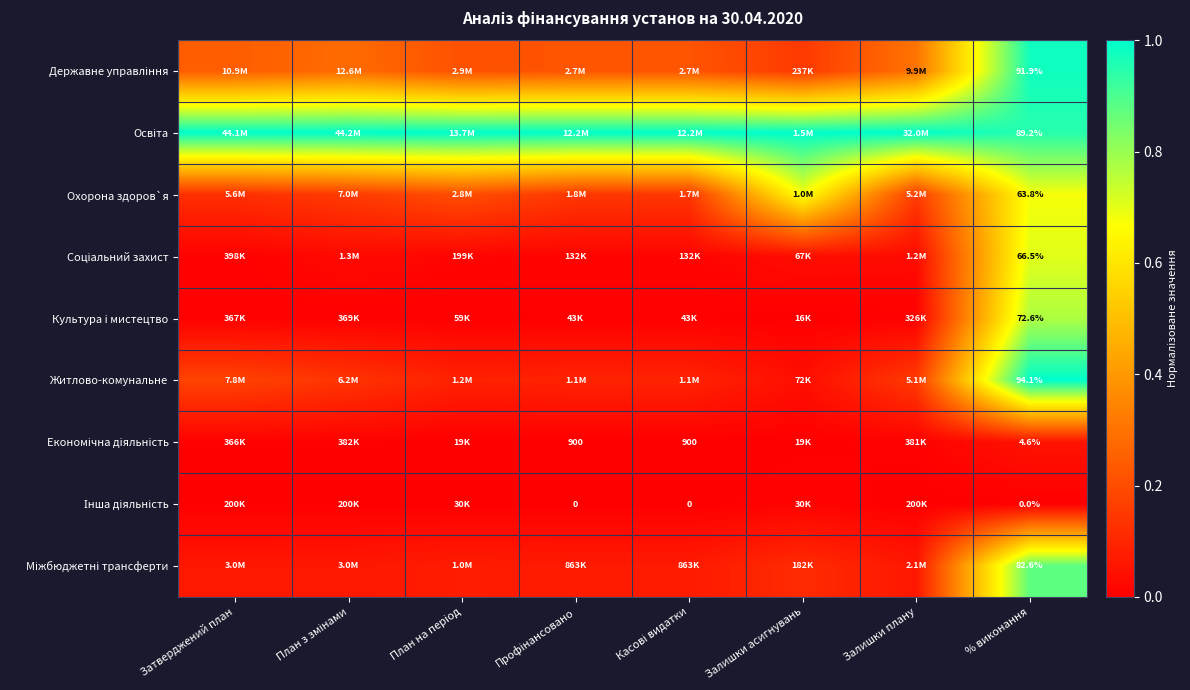

Is the value of Охорона здоров`я at Залишки асигнувань greater than the value of Житлово-комунальне at План з змінами?

Yes